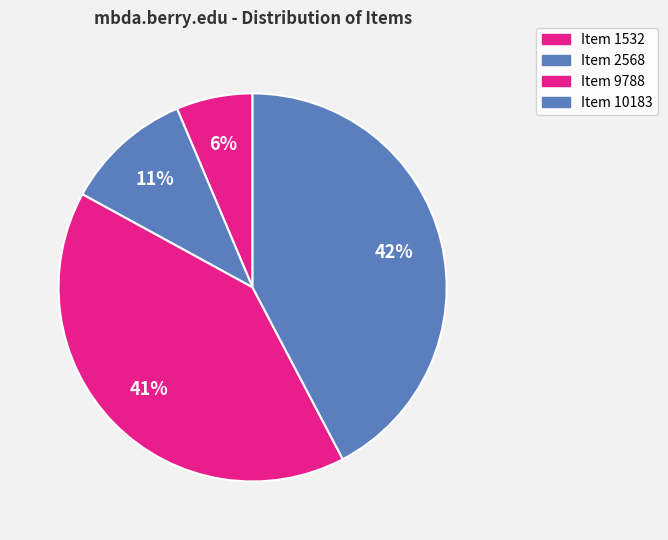

How many slices are in this pie chart?

4